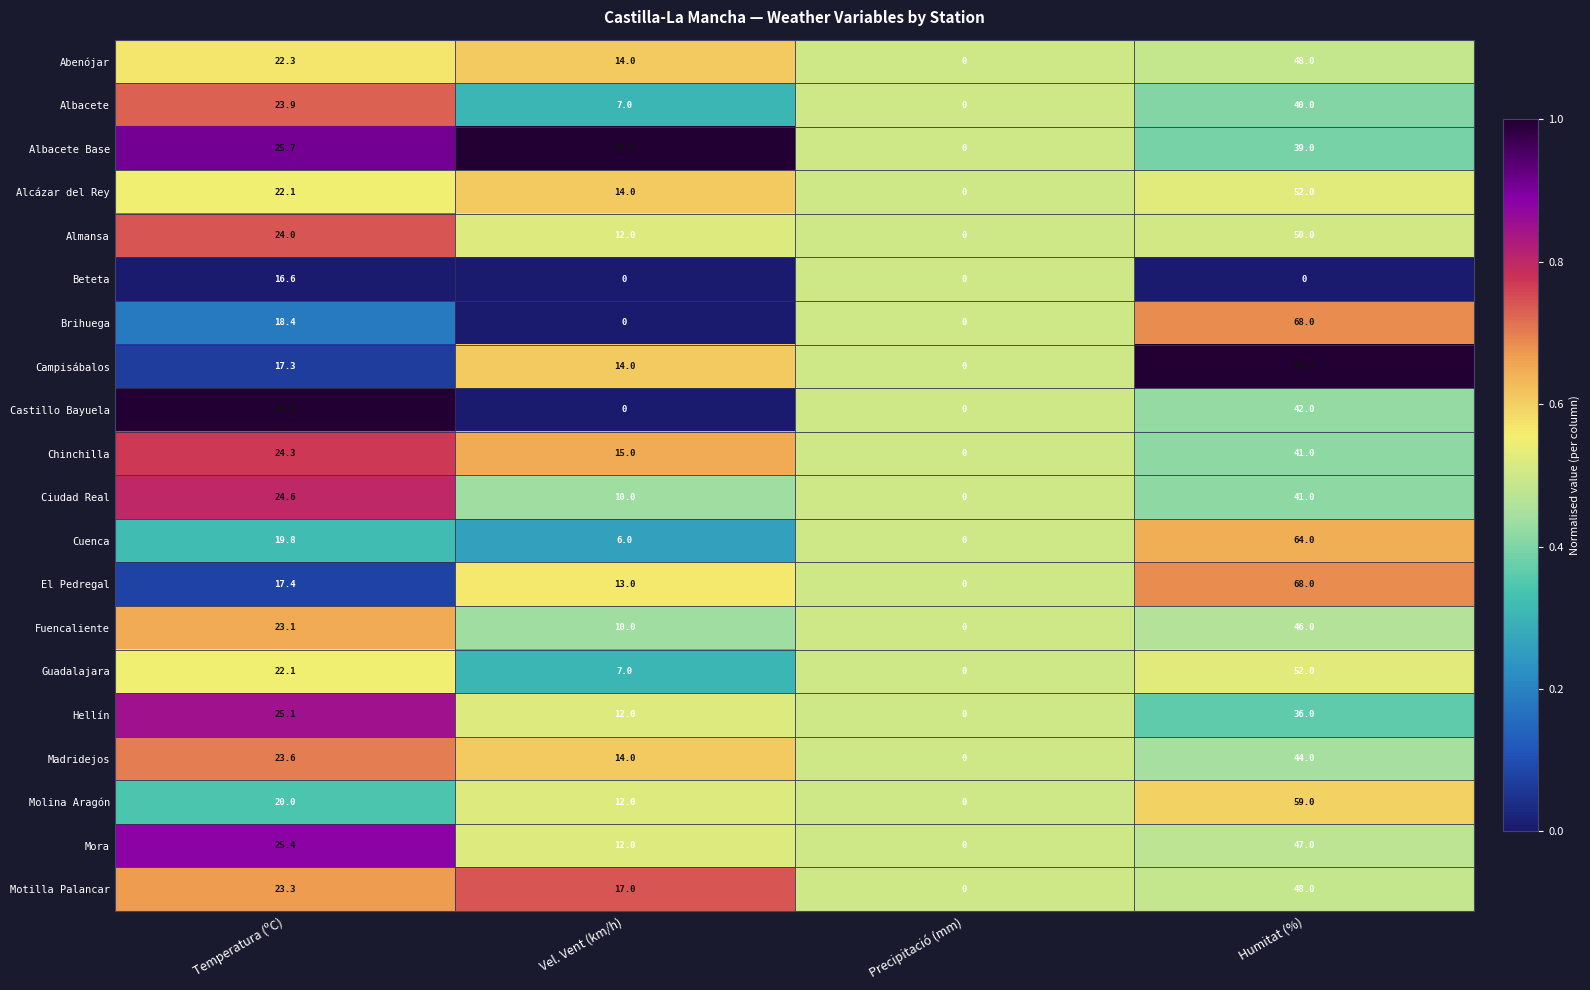

Rank the categories by El Pedregal value from lowest to highest.

Precipitació (mm), Vel. Vent (km/h), Temperatura (ºC), Humitat (%)